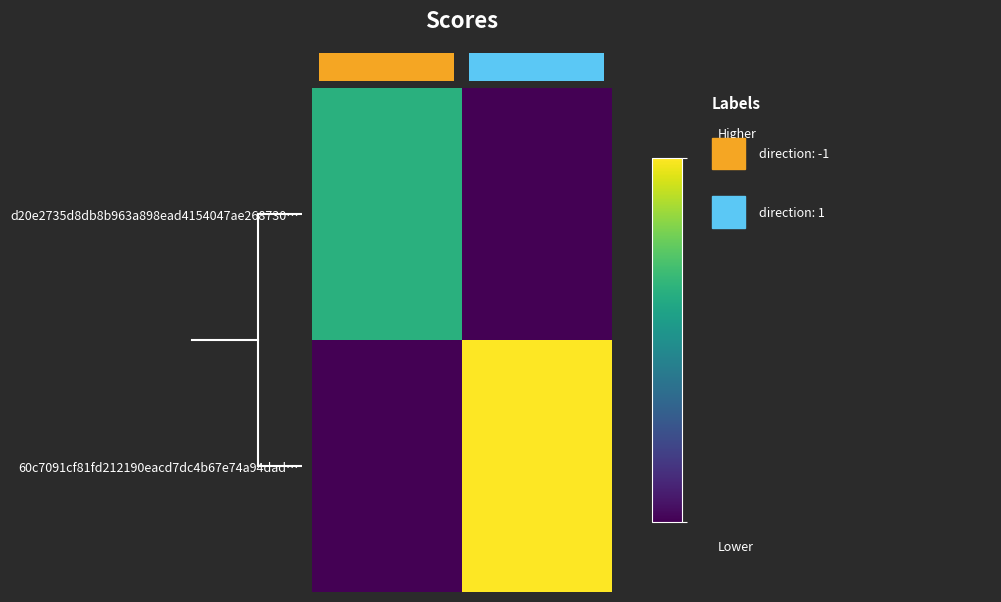

True or false: 60c7091cf81fd212190eacd7dc4b67e74a94dad… has a value of 21 at 1.0.

False